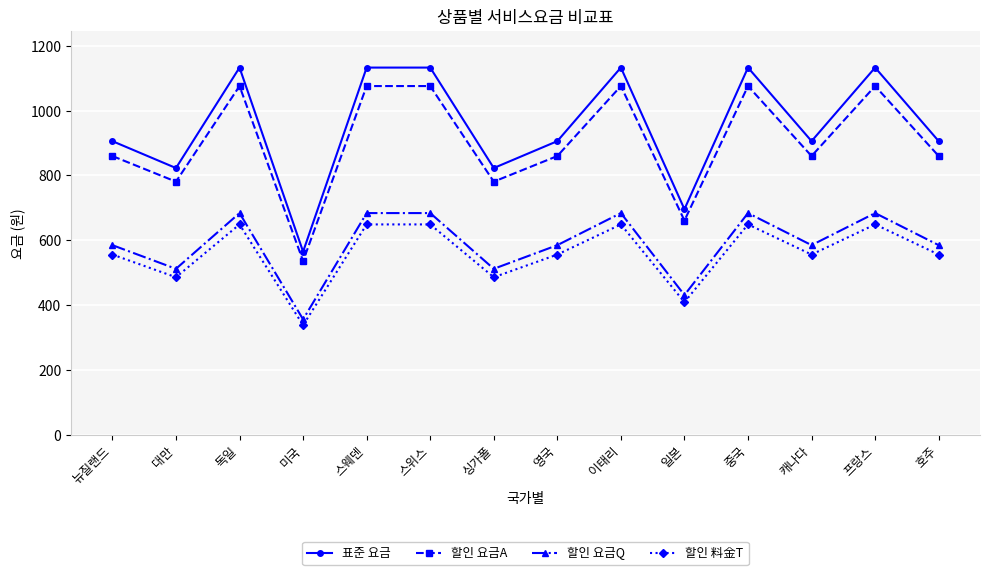

At how many categories does at least one series exceed 500?

14